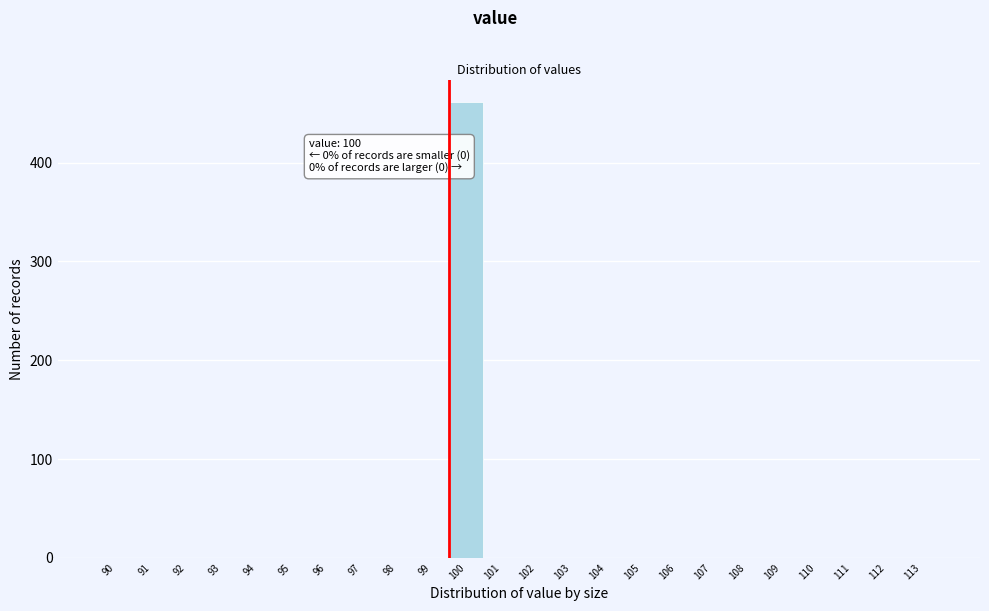

Reading right to left, list all the values displayed in this chart.

113=0	112=0	111=0	110=0	109=0	108=0	107=0	106=0	105=0	104=0	103=0	102=0	101=0	100=461	99=0	98=0	97=0	96=0	95=0	94=0	93=0	92=0	91=0	90=0